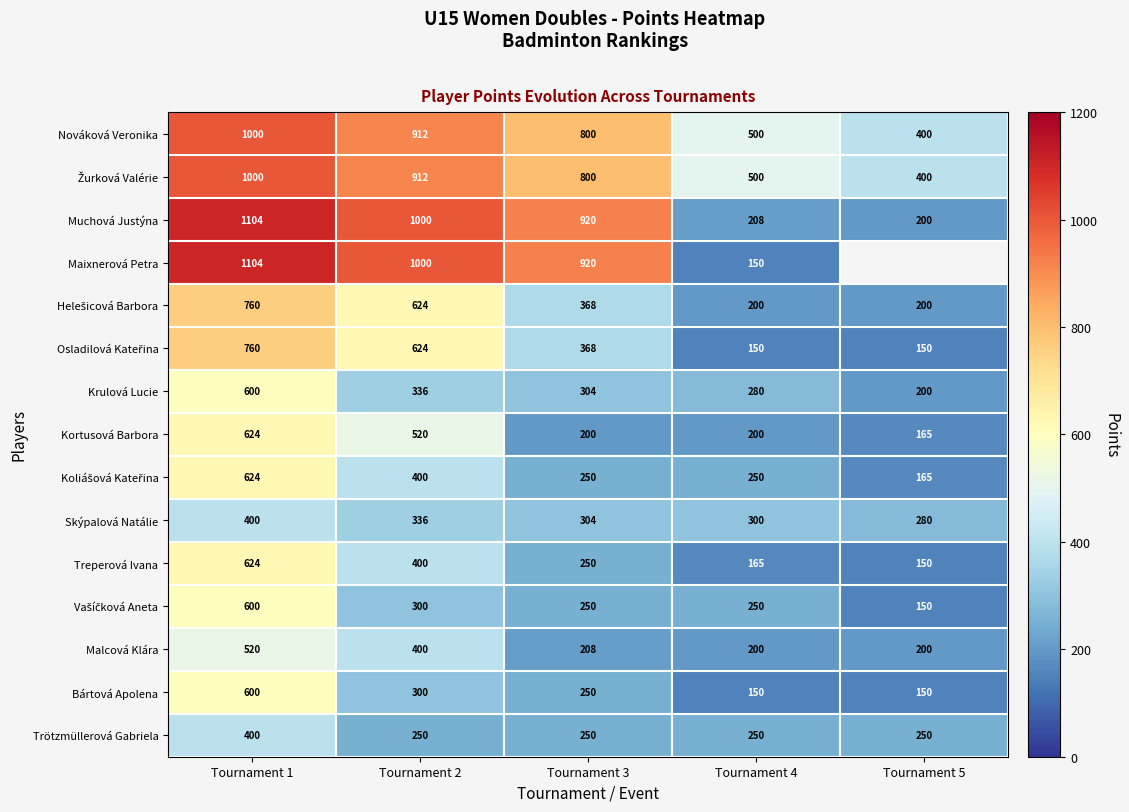

What is the greatest value displayed?

1104.0